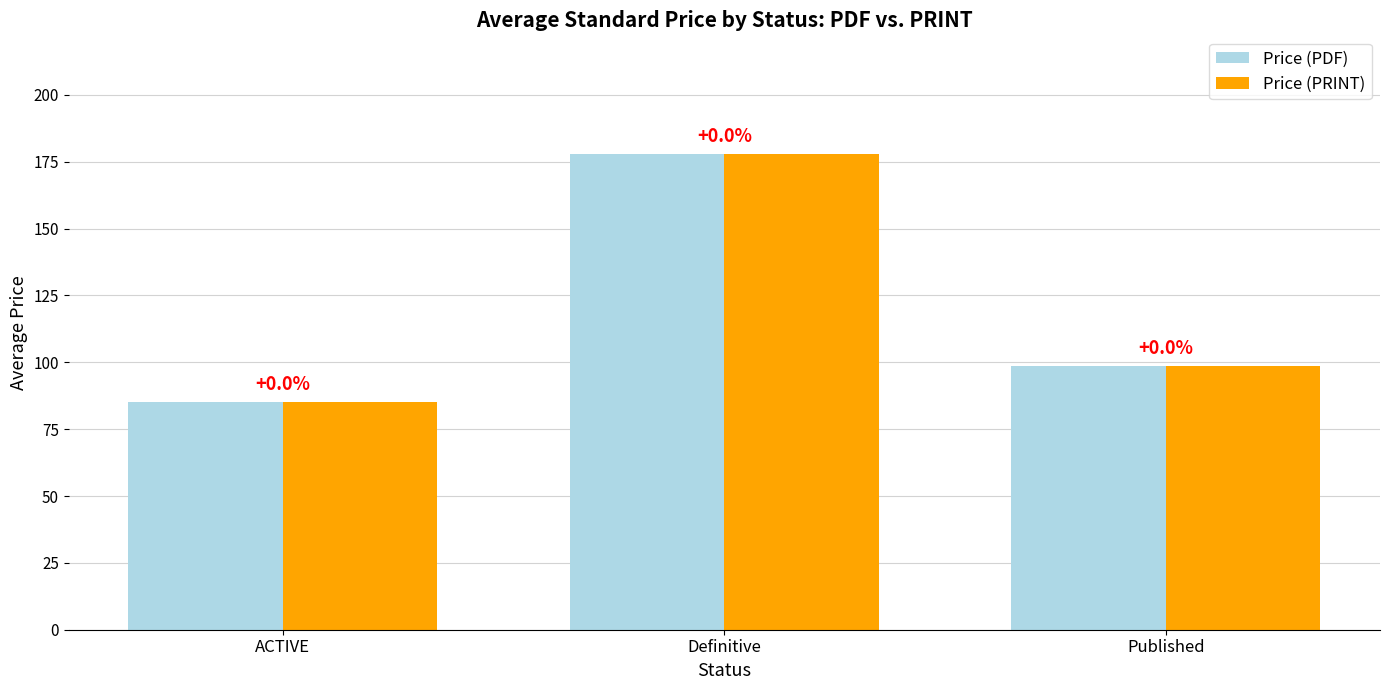

How many bars are there in total?

6